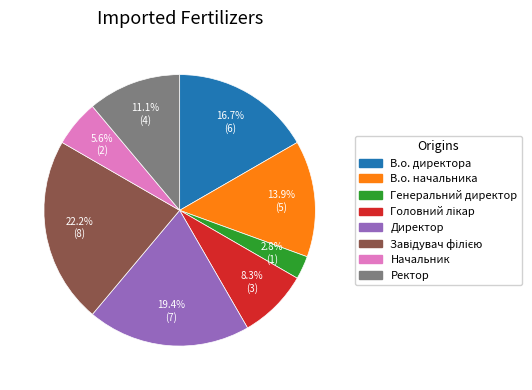

How many segments does this pie chart have?

8